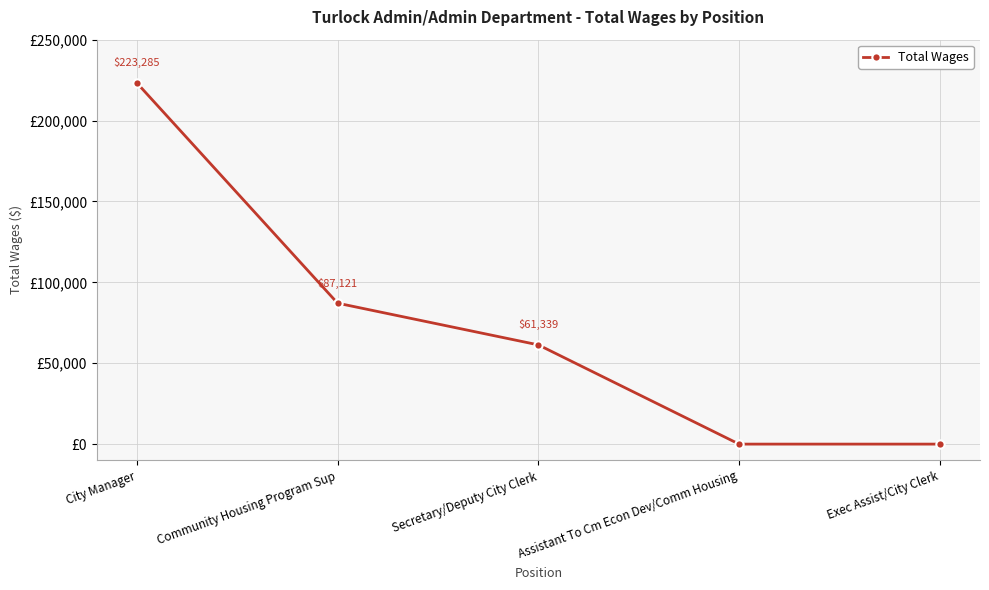

What is the label of the 5th point from the right?

City Manager